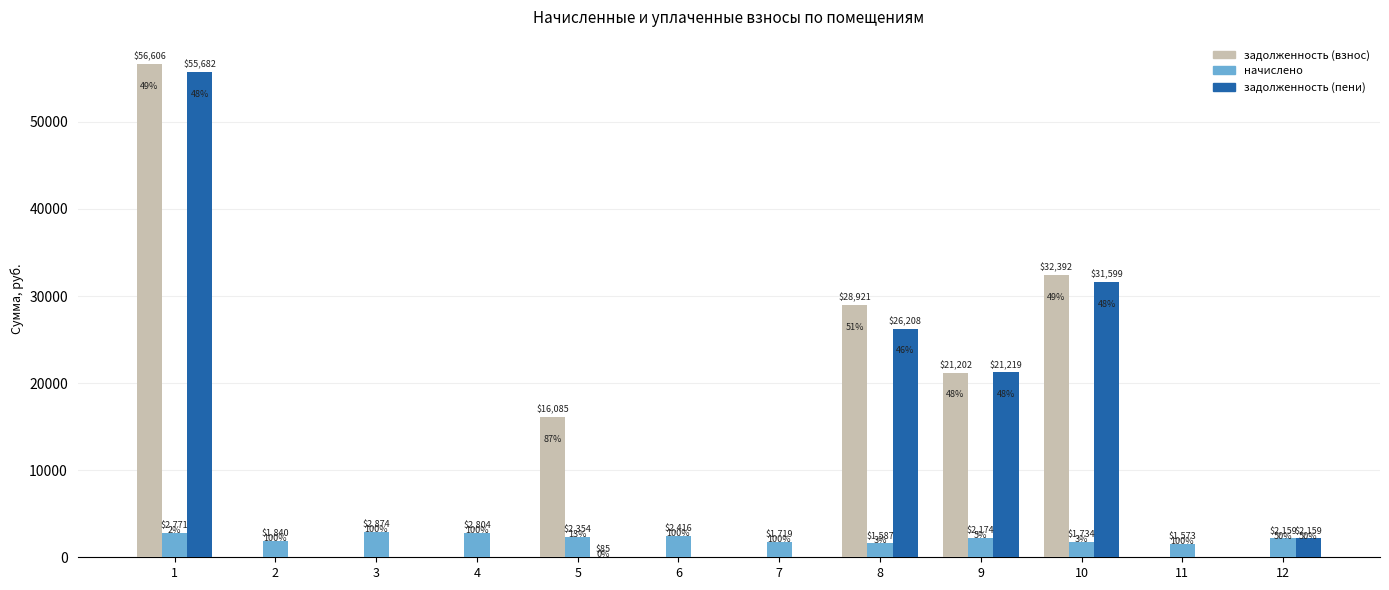

What is the sum of the начислено values at 10 and 11?

3306.8